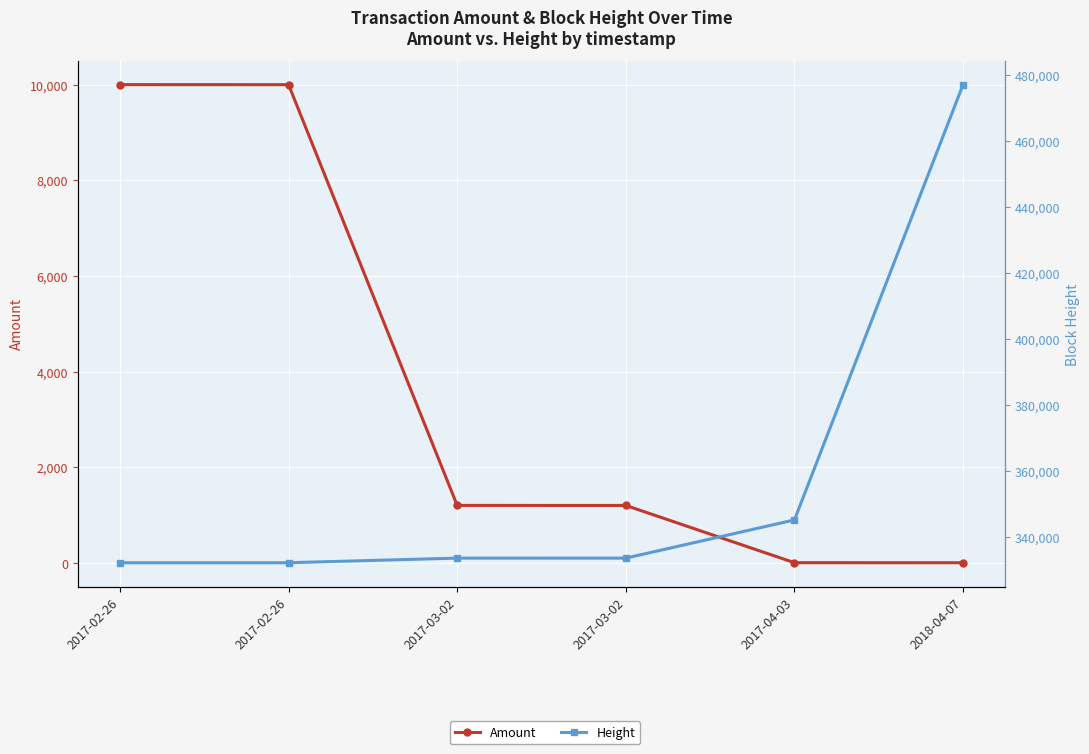

Is this an area chart (filled region under the line)?

No